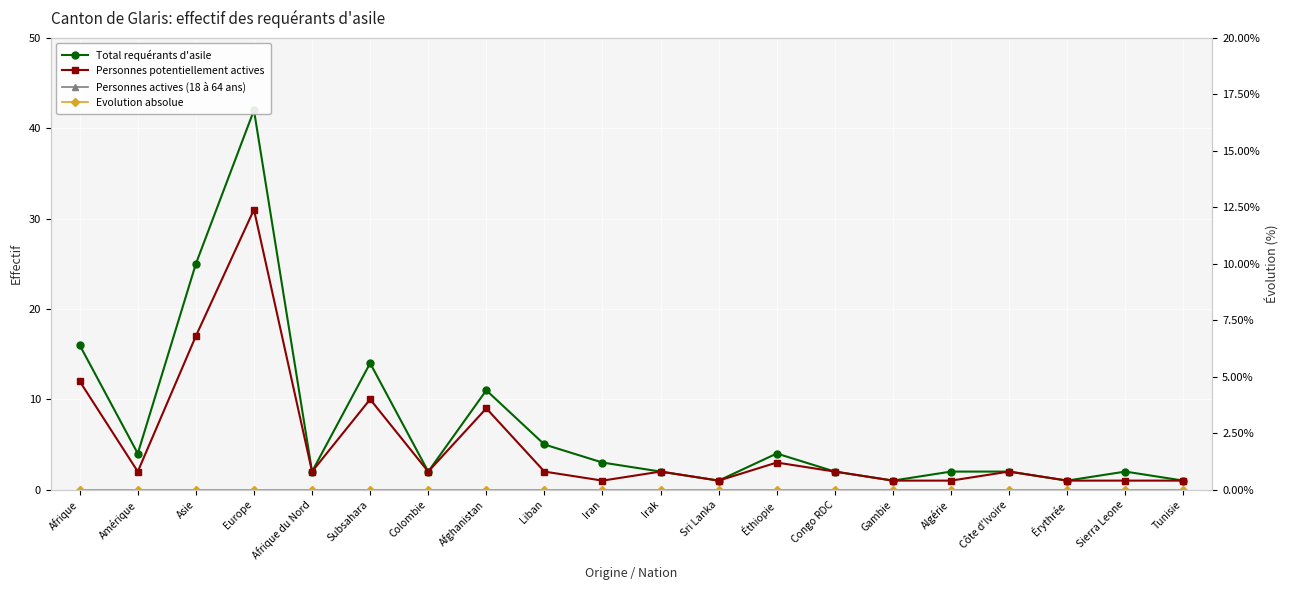

Between Colombie and Éthiopie, which series saw the biggest shift?

Total requérants d'asile